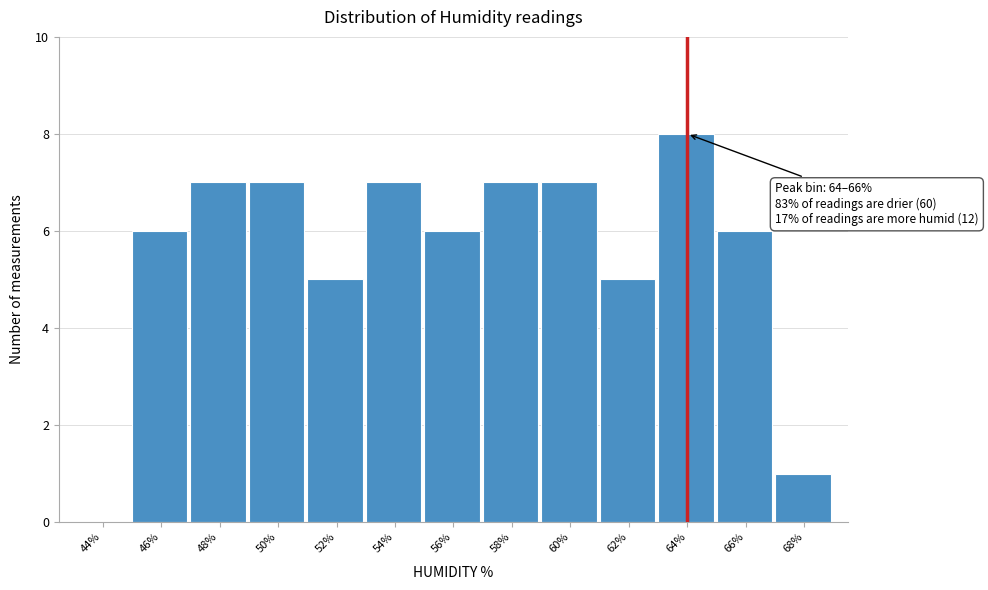

Reading left to right, extract all data points from this chart.

44%=0	46%=6	48%=7	50%=7	52%=5	54%=7	56%=6	58%=7	60%=7	62%=5	64%=8	66%=6	68%=1